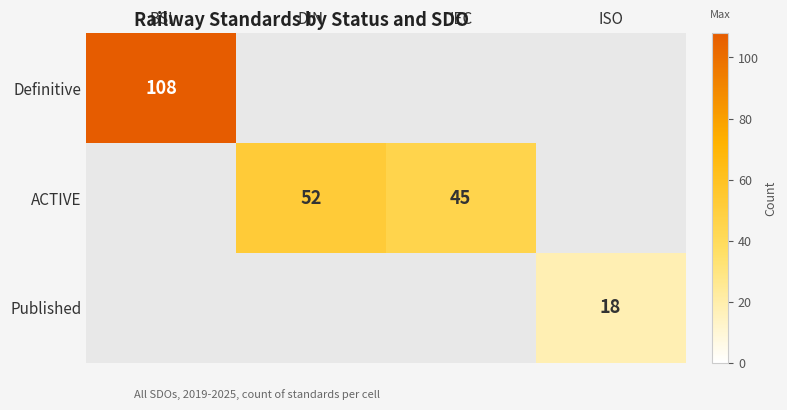

How many distinct data groups are displayed?

3